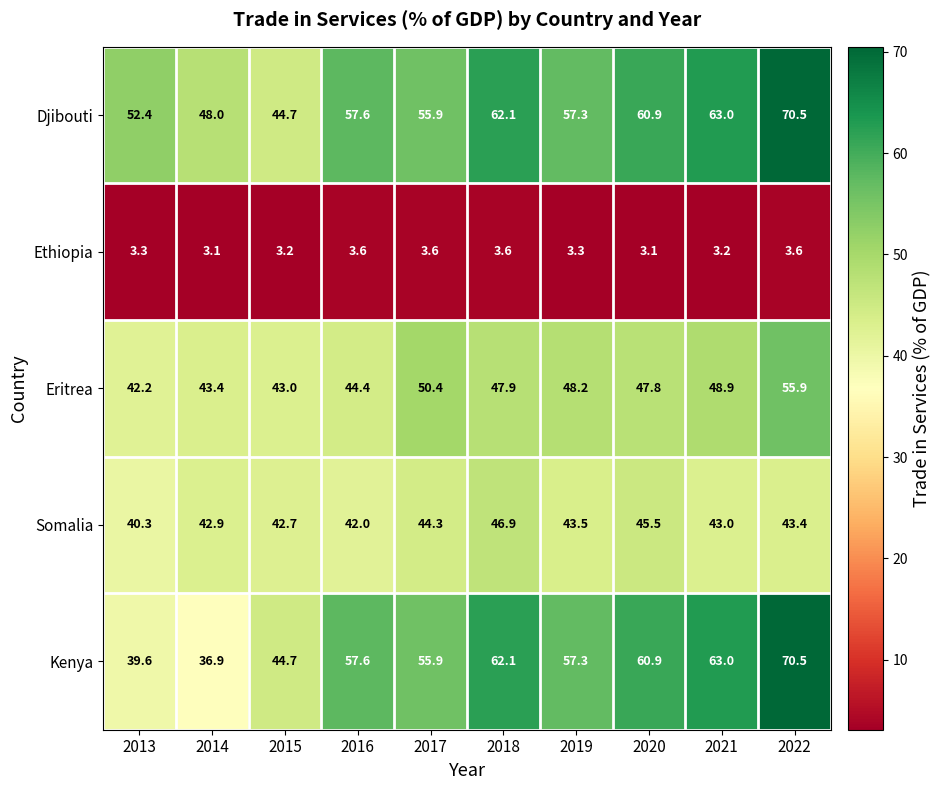

Rank the categories by Somalia value from lowest to highest.

2013, 2016, 2015, 2014, 2021, 2022, 2019, 2017, 2020, 2018